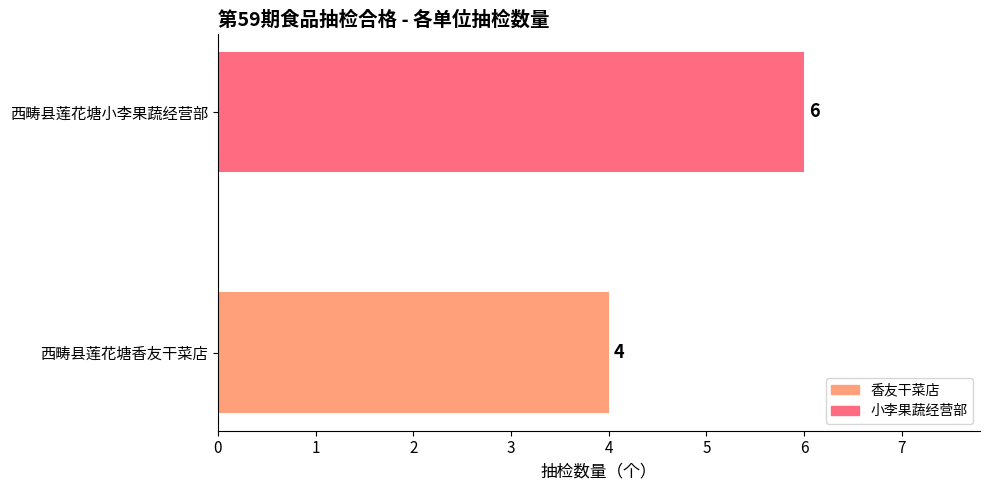

List the labels in order of value, largest first.

西畴县莲花塘小李果蔬经营部, 西畴县莲花塘香友干菜店